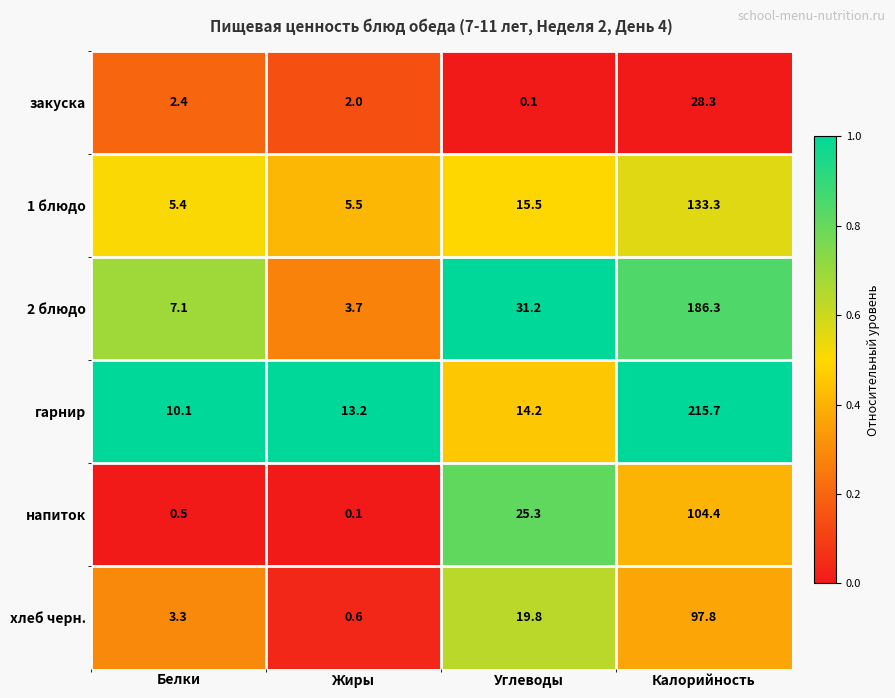

What is the difference between the закуска values at Белки and Жиры?

0.4